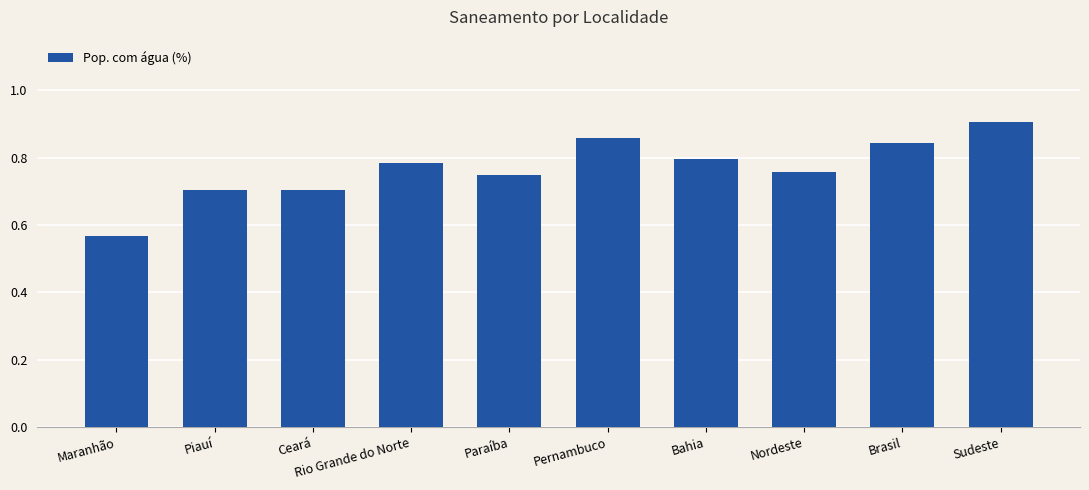

What is the label of the 3rd bar from the left?

Ceará